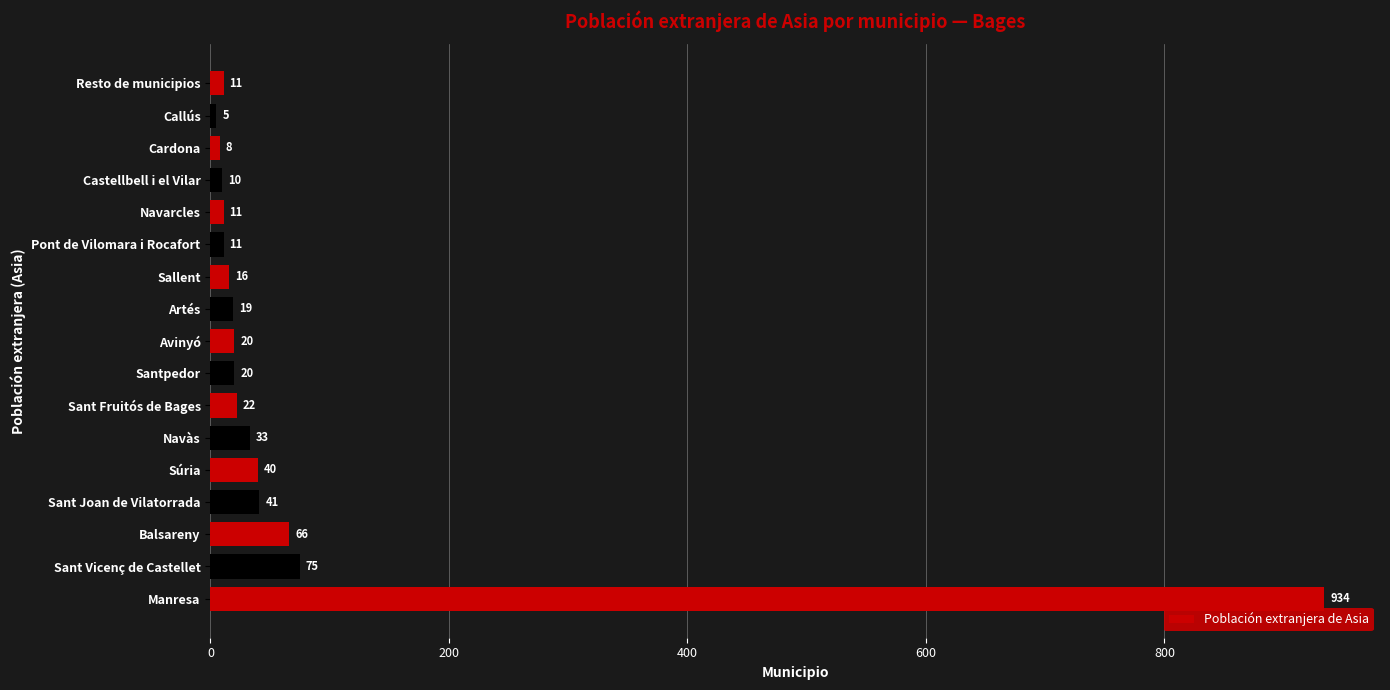

At which category does the chart reach its peak across all series?

Manresa